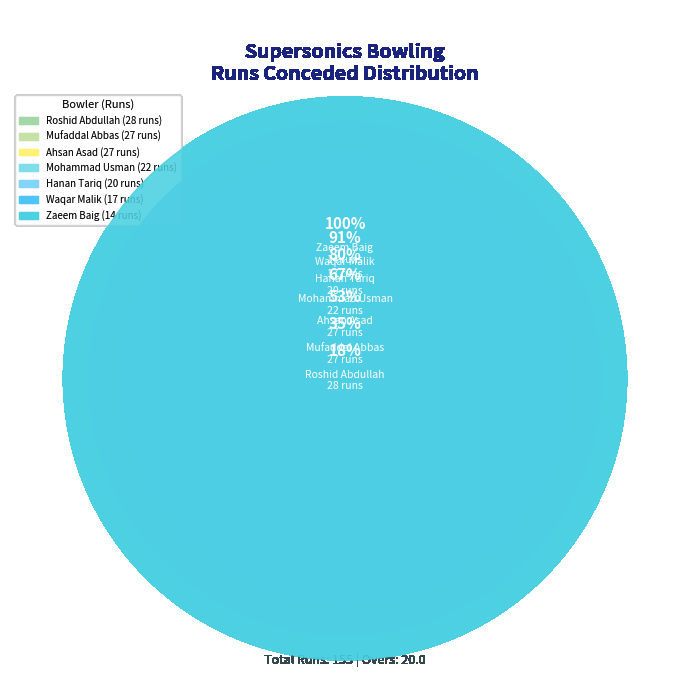

How many slices are in this pie chart?

7